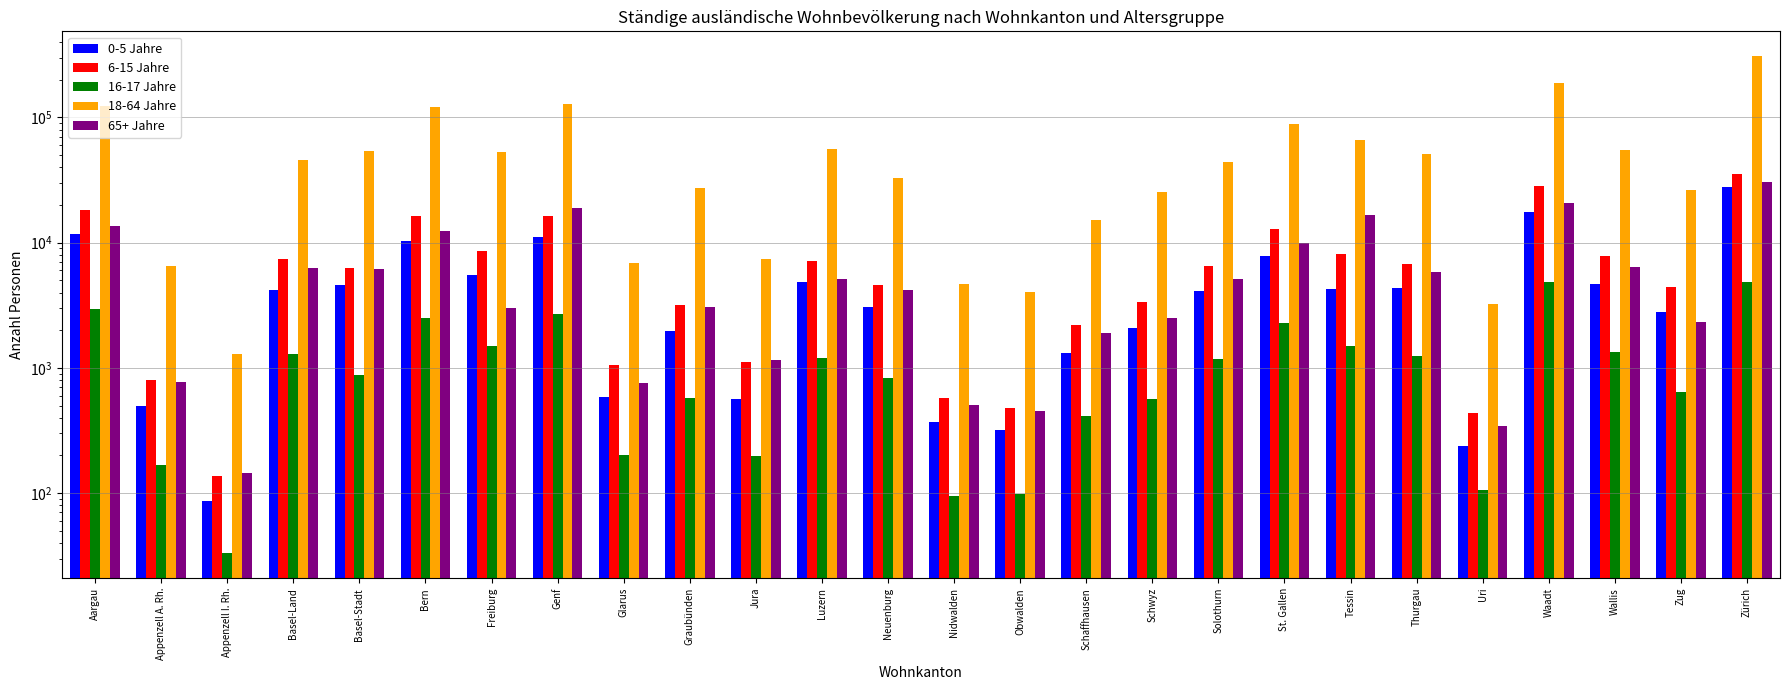

Which series has the widest spread of values?

18-64 Jahre